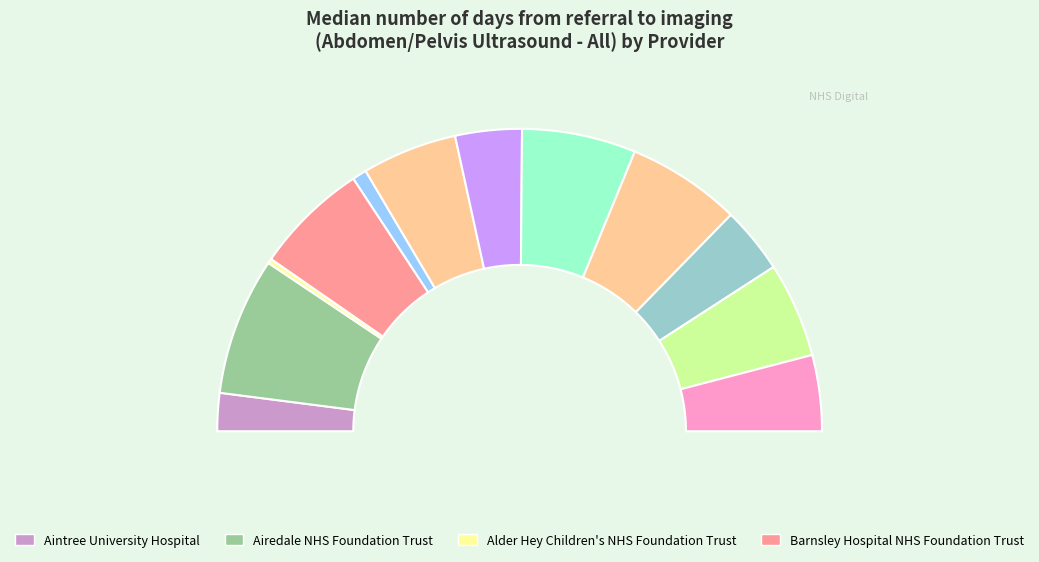

Is the sum of Bolton NHS Foundation Trust and Doncaster and Bassetlaw greater than half?

No